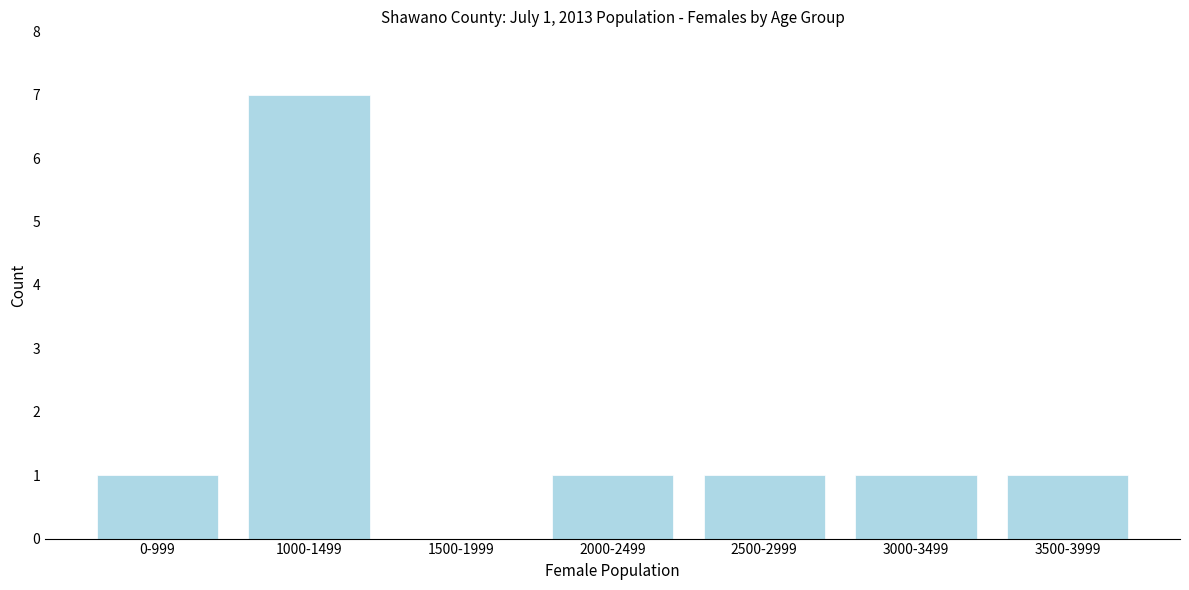

Reading left to right, extract all data points from this chart.

0-999=1	1000-1499=7	1500-1999=0	2000-2499=1	2500-2999=1	3000-3499=1	3500-3999=1